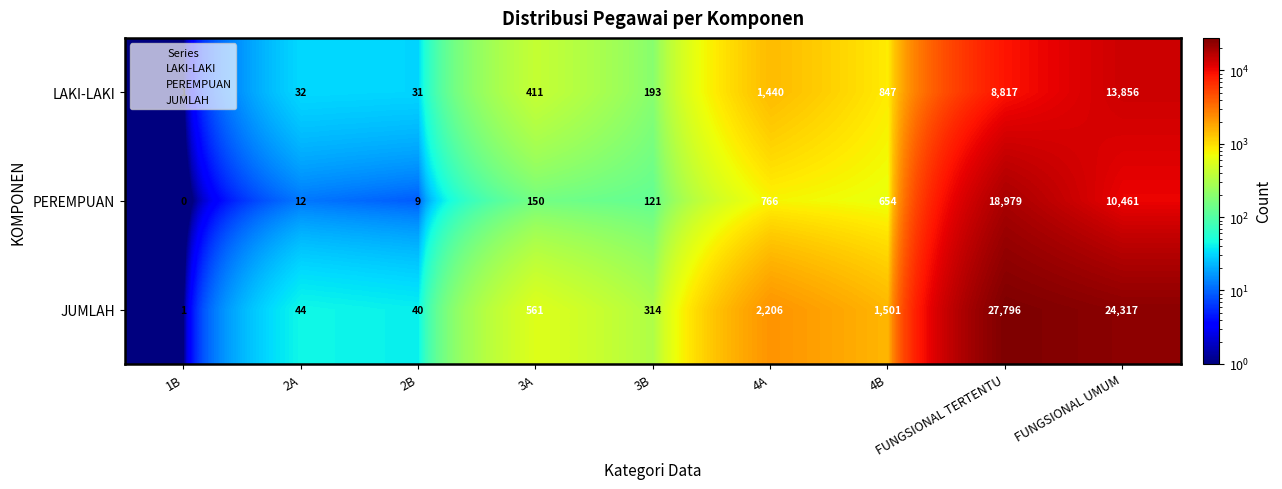

Which series has the widest spread of values?

JUMLAH